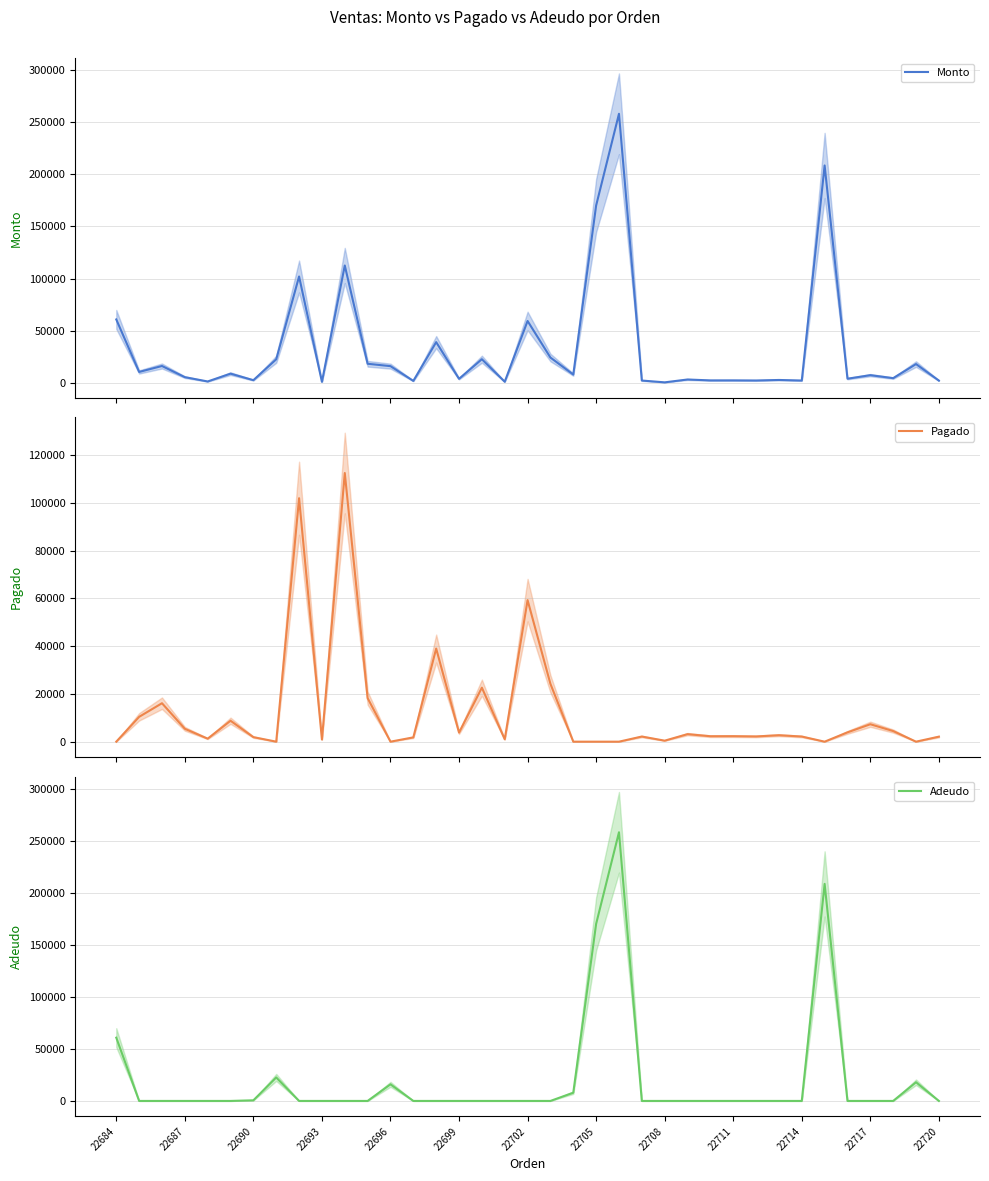

The Monto series shows 3800.0 at 22699. True or false?

True